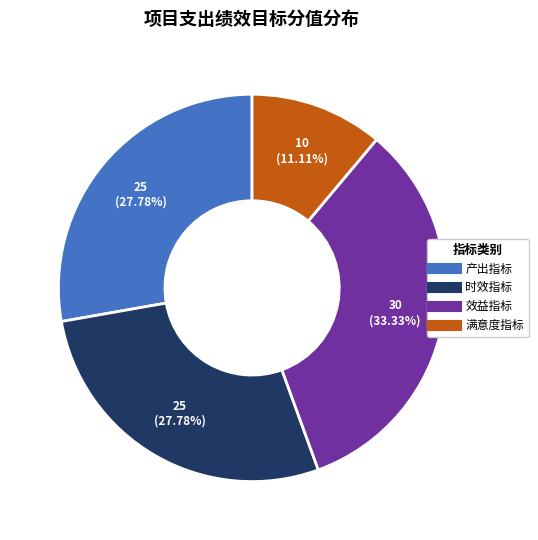

Which category has the smallest portion of the pie?

满意度指标